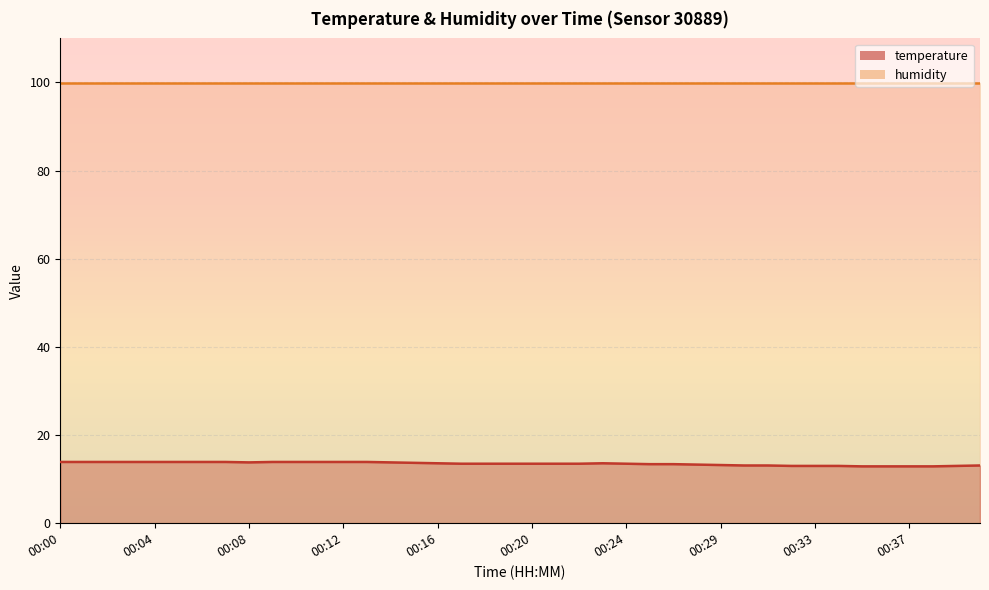

What is the value of the 18th point from the left?

13.5